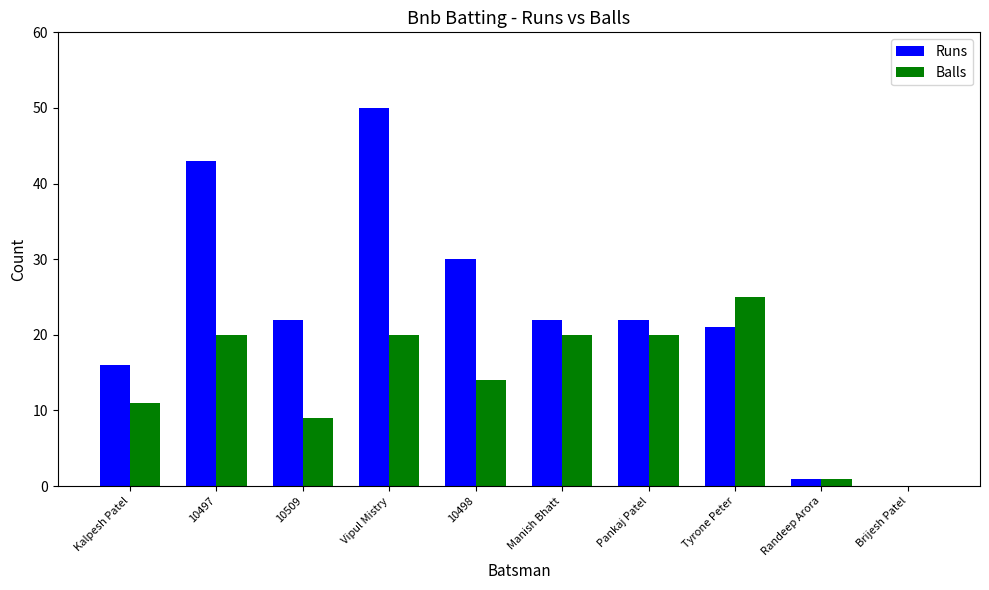

What is the spread (max minus min) of values at 10498?

16